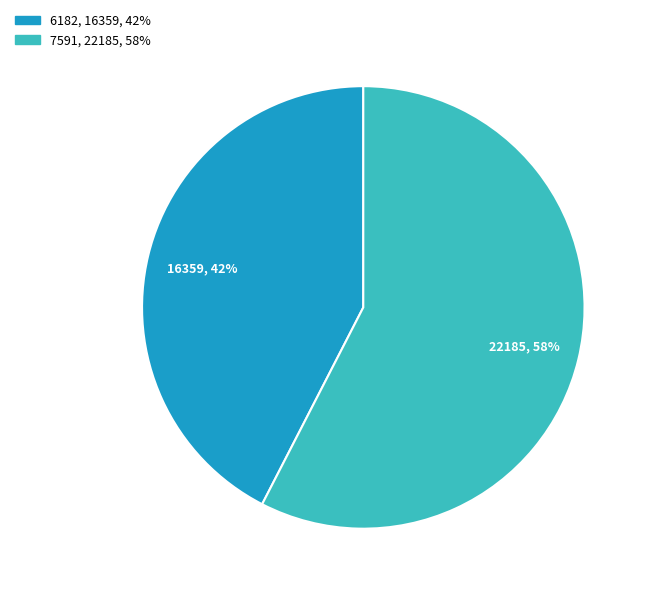

Which slice is the smallest?

6182